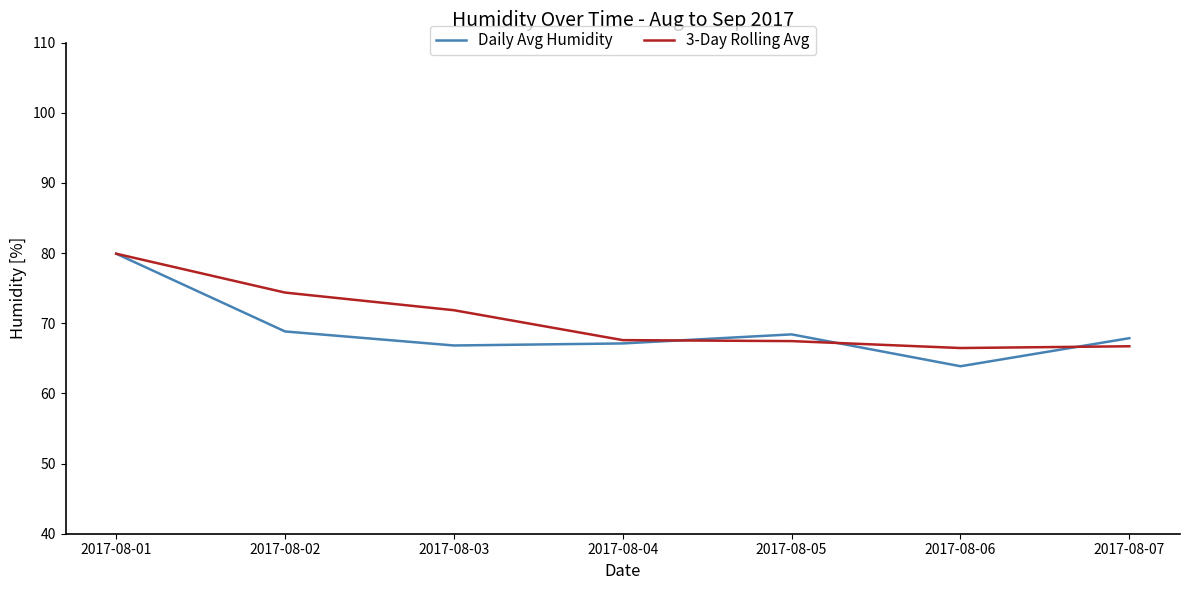

Which category has the lowest value across all series?

2017-08-06